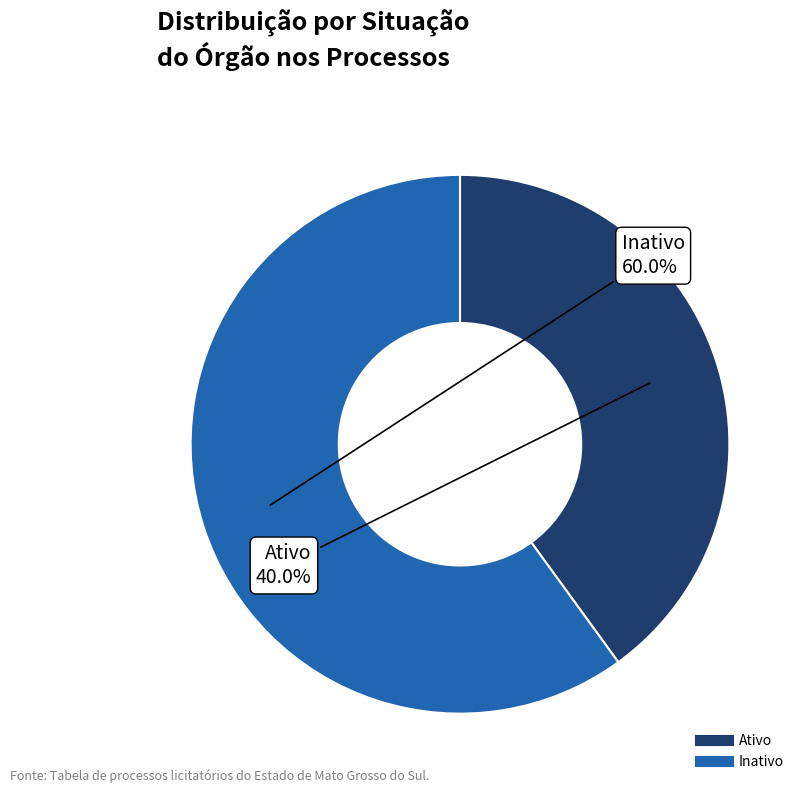

Combined, do Ativo and Inativo account for over 50%?

Yes